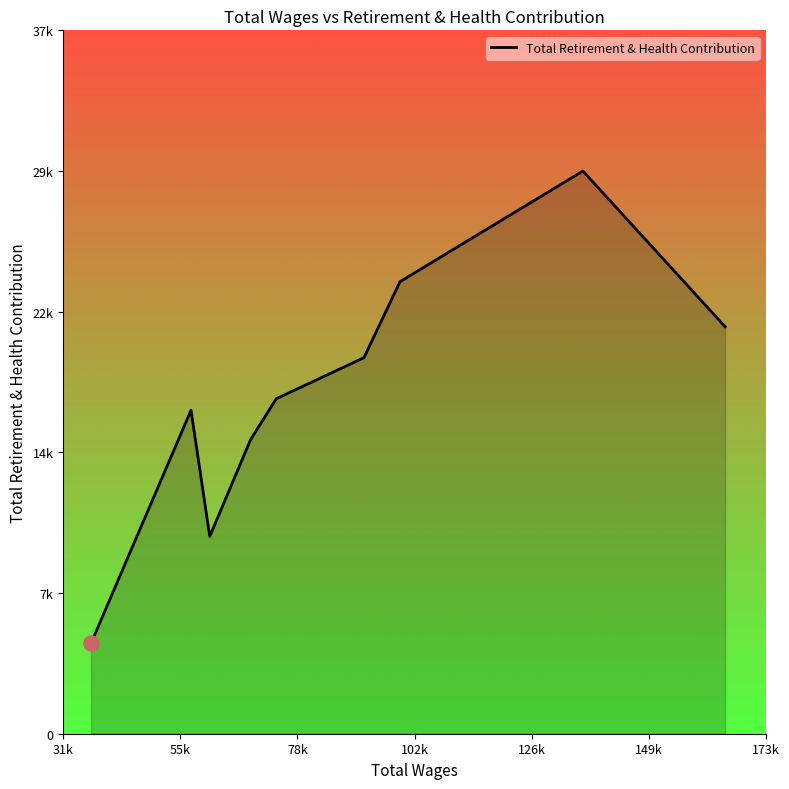

Does the chart have visible grid lines?

No